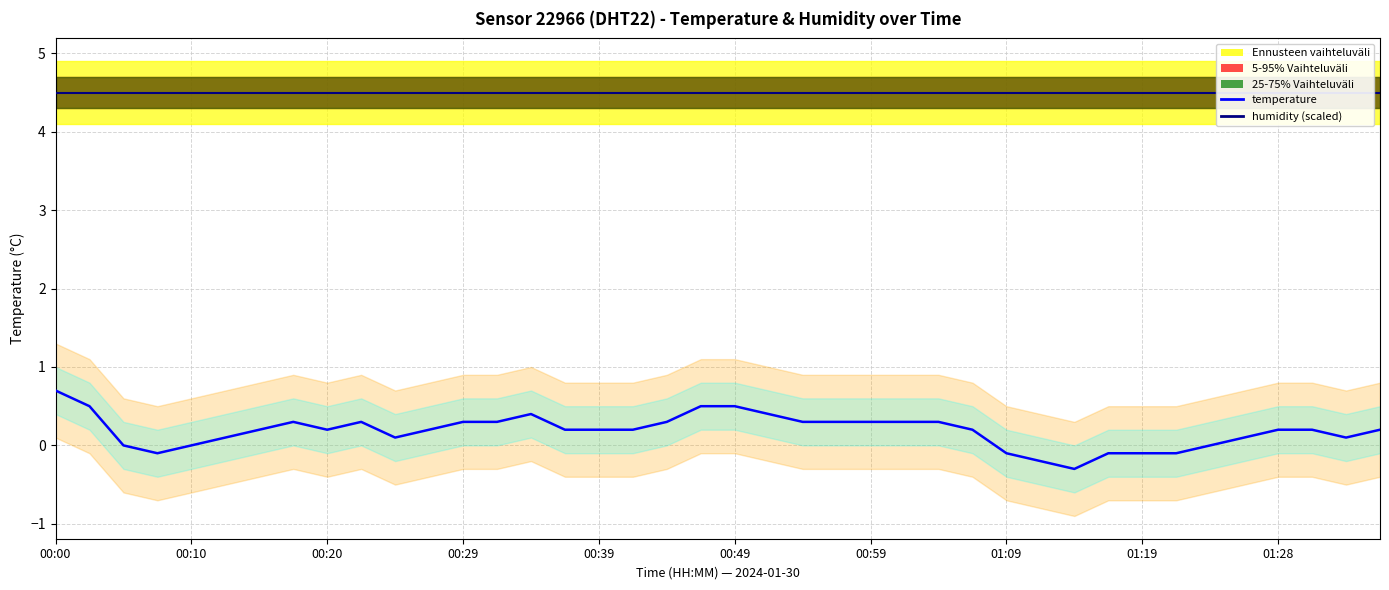

True or false: humidity (scaled) and temperature intersect in this chart.

False